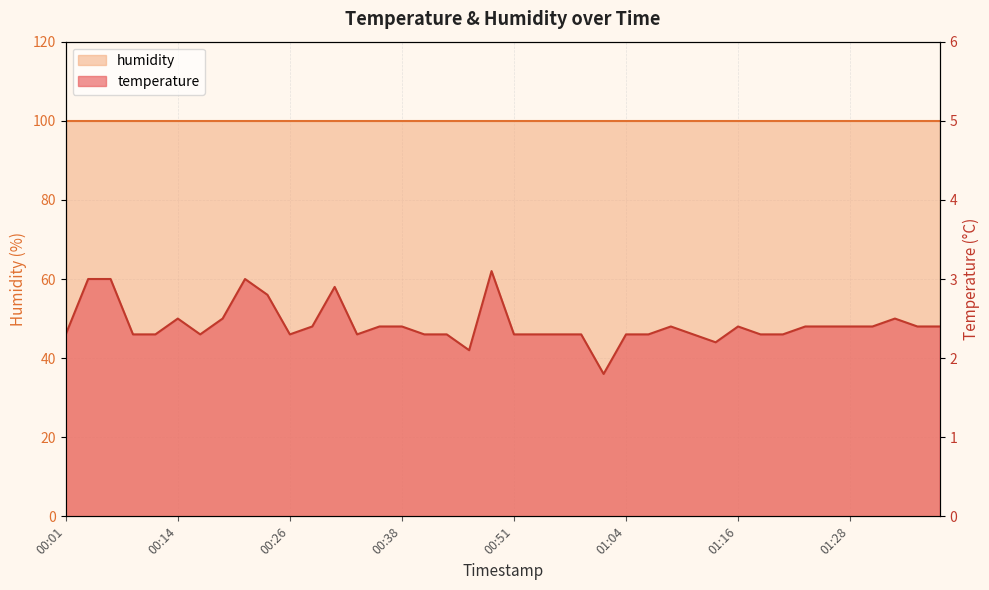

What is the sum of the values at 00:04 and 00:26?

5.3